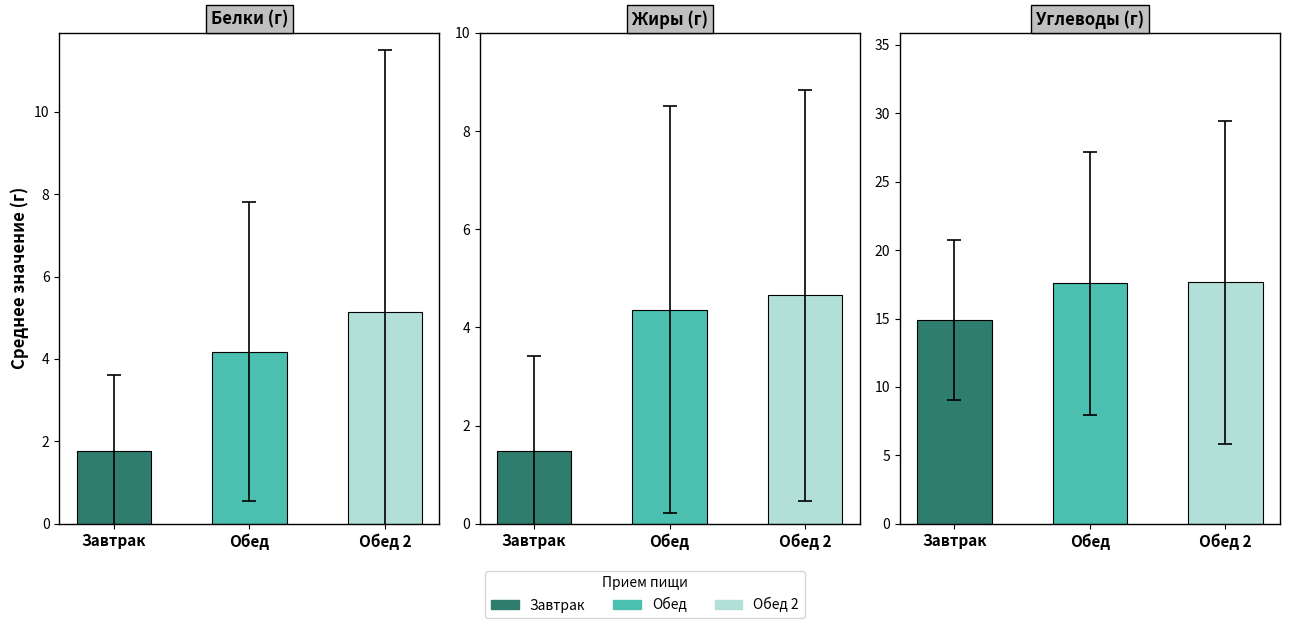

True or false: Белки has a value of 0.9 at Обед.

False